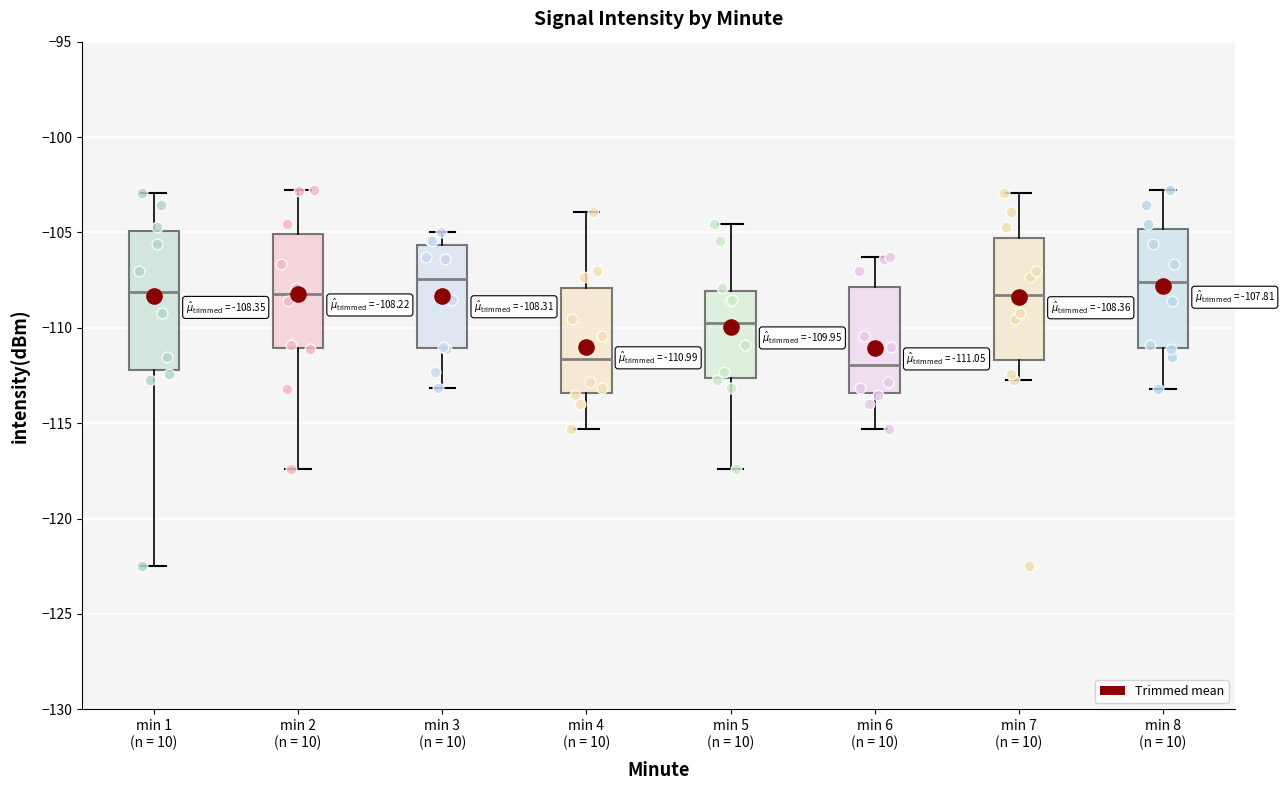

Which box is the tallest, from its lower edge to its upper edge?

min 1 (n = 10)